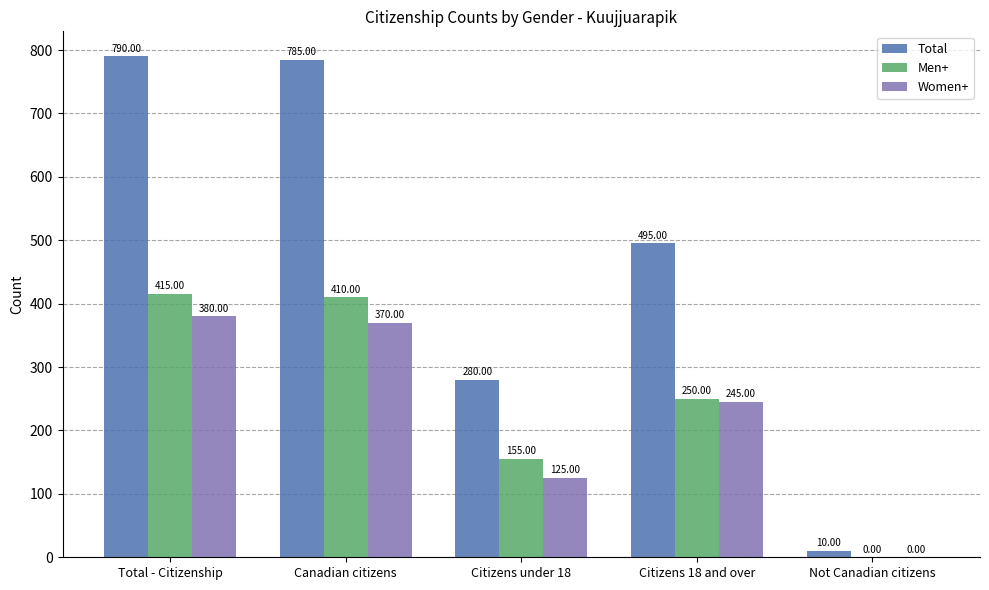

What is the difference between the Total values at Total - Citizenship and Not Canadian citizens?

780